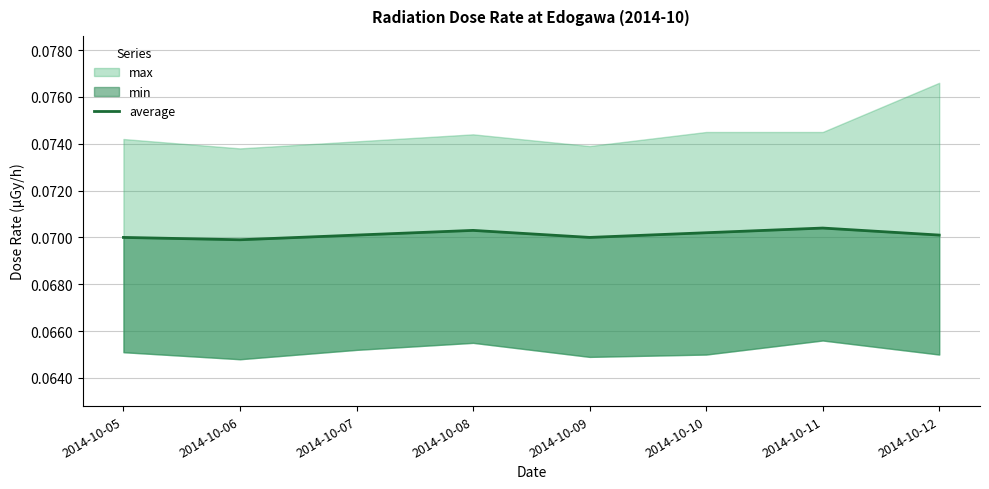

Rank the categories by value from highest to lowest.

2014-10-11, 2014-10-08, 2014-10-10, 2014-10-07, 2014-10-12, 2014-10-05, 2014-10-09, 2014-10-06